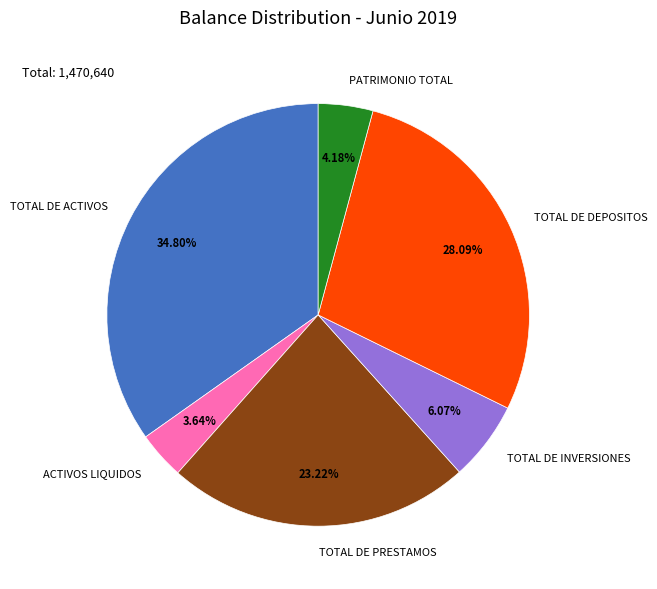

Is there any slice that represents more than half of the pie?

No